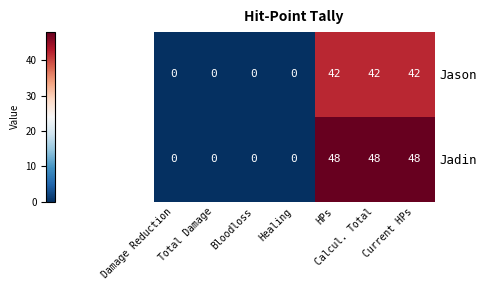

Count the Jadin values in the range 0 to 48.

7